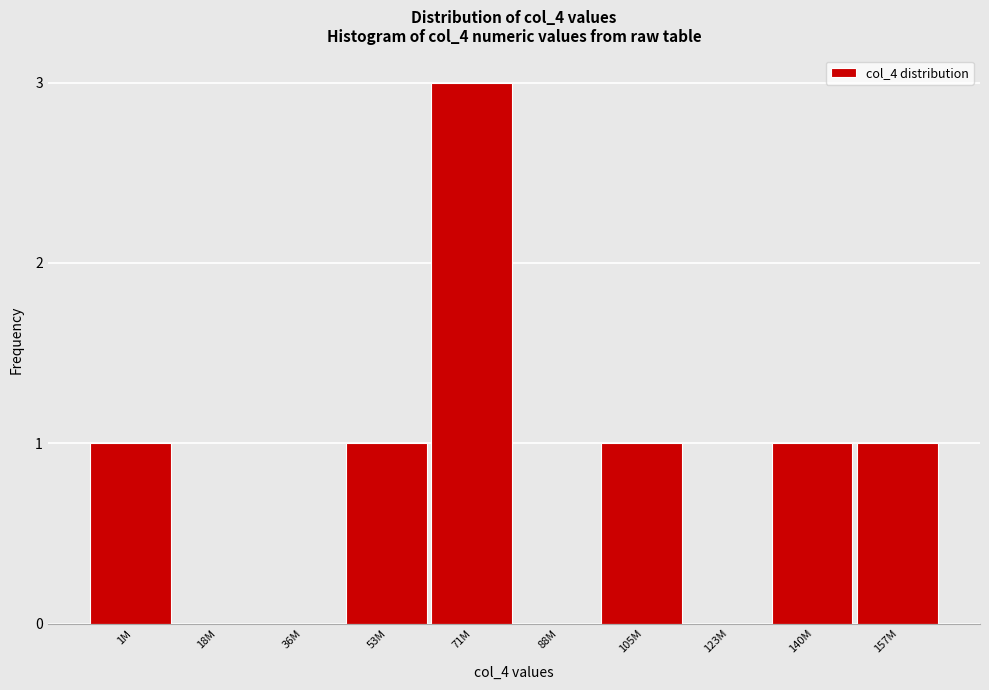

Reading left to right, transcribe all the data shown in this chart.

1M=1	18M=0	36M=0	53M=1	71M=3	88M=0	105M=1	123M=0	140M=1	157M=1